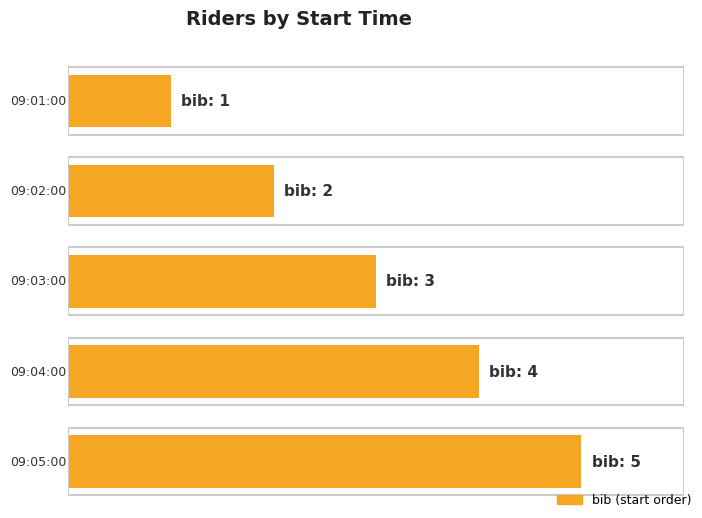

The chart shows a value of 4 at 09:04:00. True or false?

True